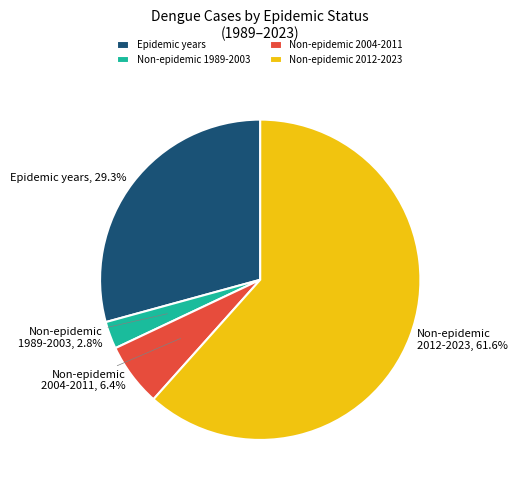

Is there any slice that represents more than half of the pie?

Yes